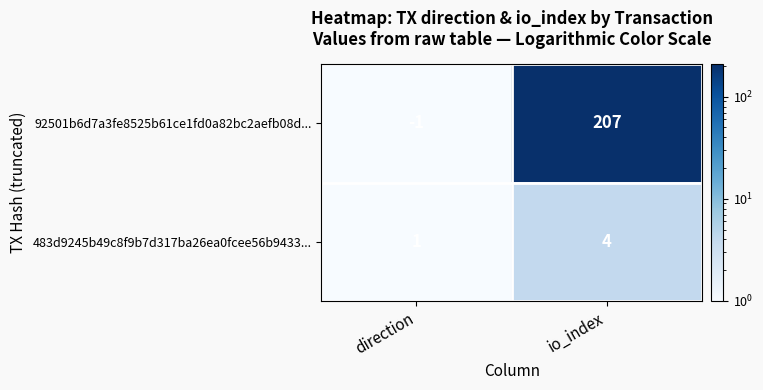

What is the total value across all series at direction?

0